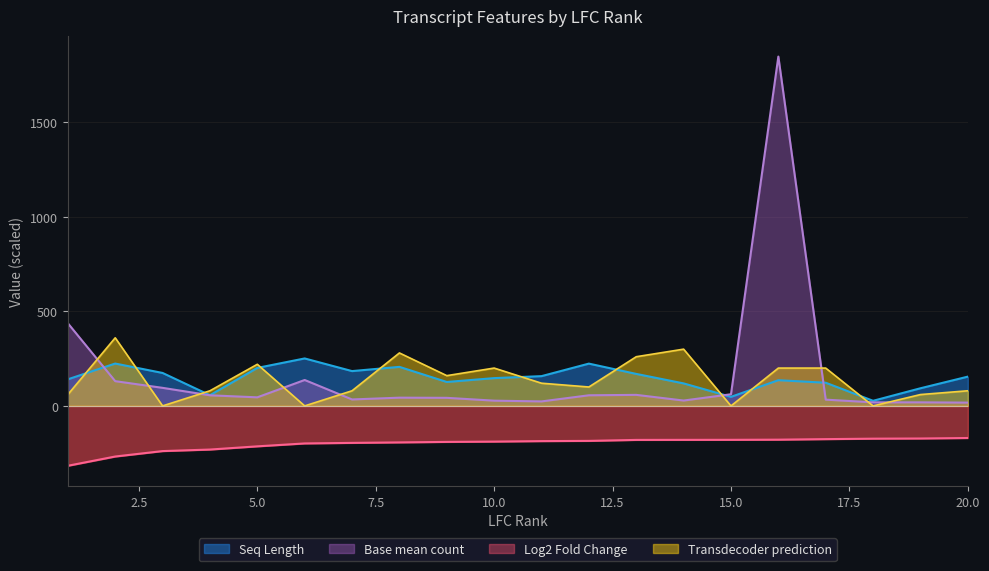

How many values in the transdecoder prediction series are below 120?

10